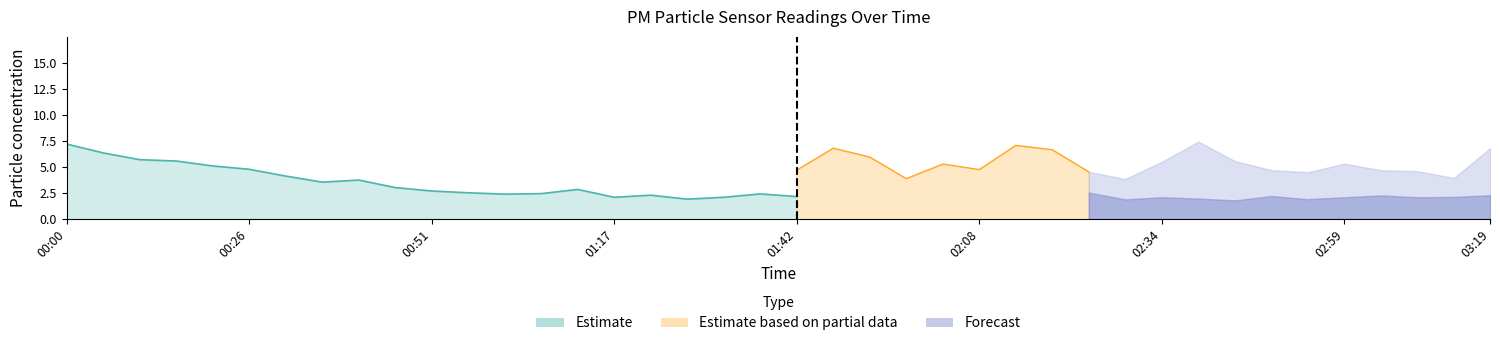

What is the minimum value for P2?

1.8